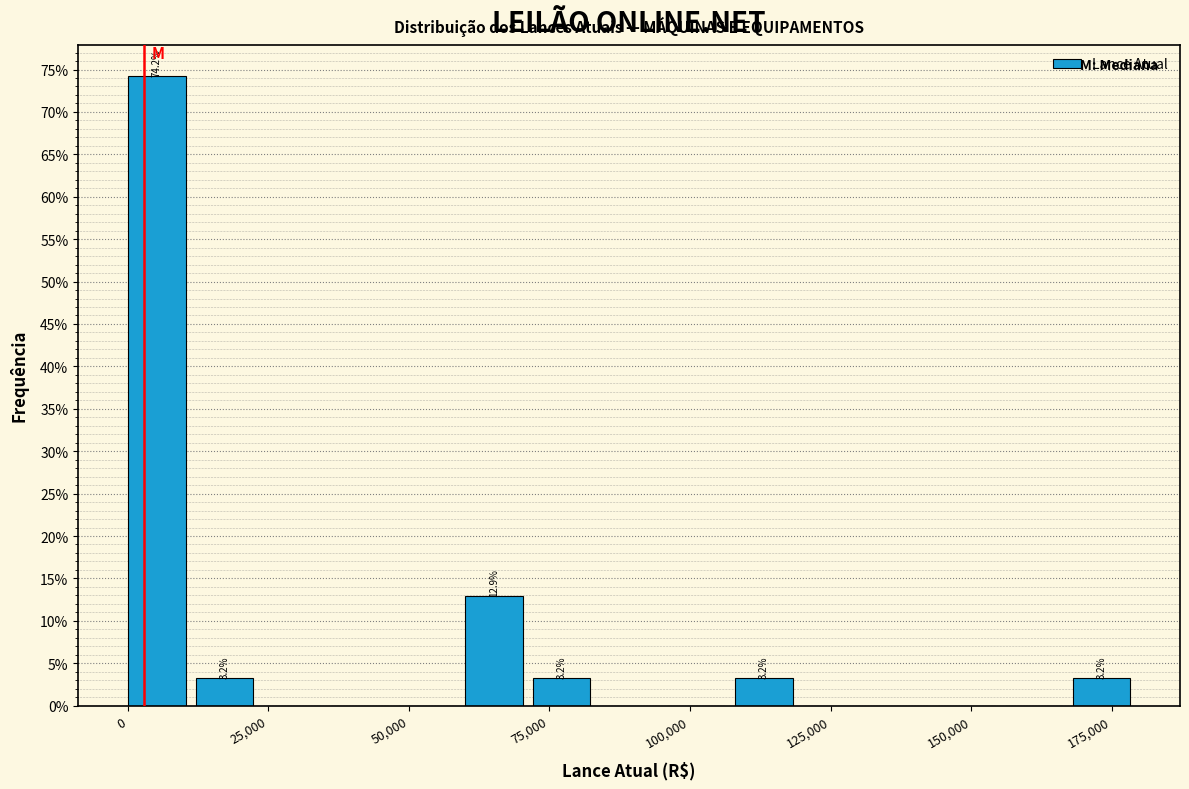

Read against the x-axis, roughly where is the centre of the tallest bar?

5000